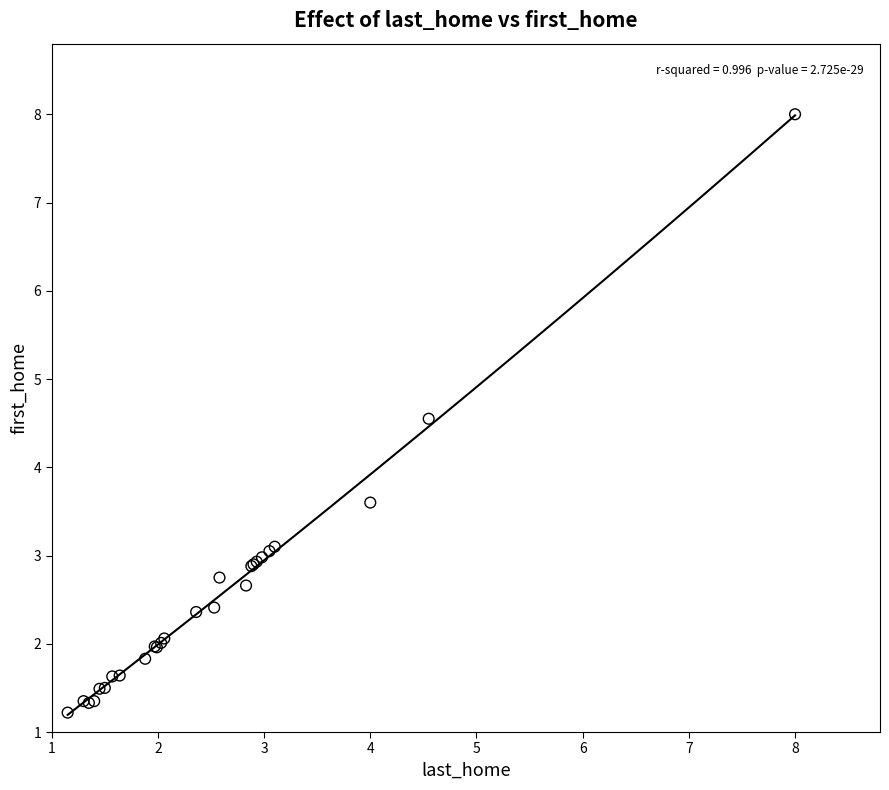

What Y value in the scatter plot is closest to 4?

3.6